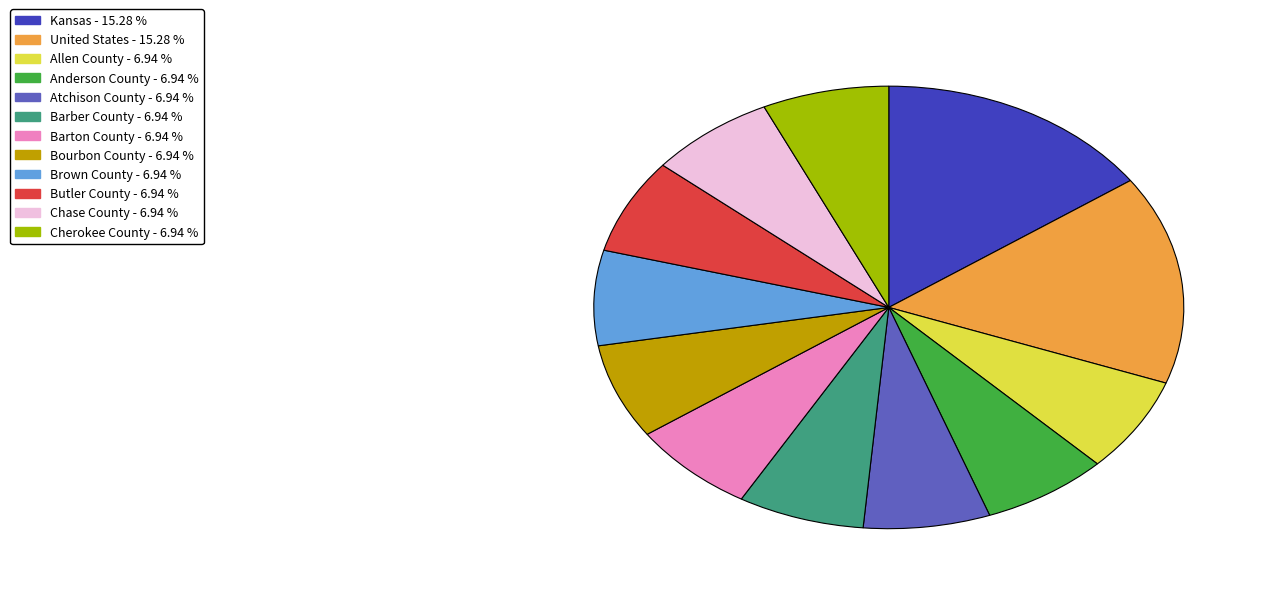

Between Butler County and Kansas, which is larger?

Kansas